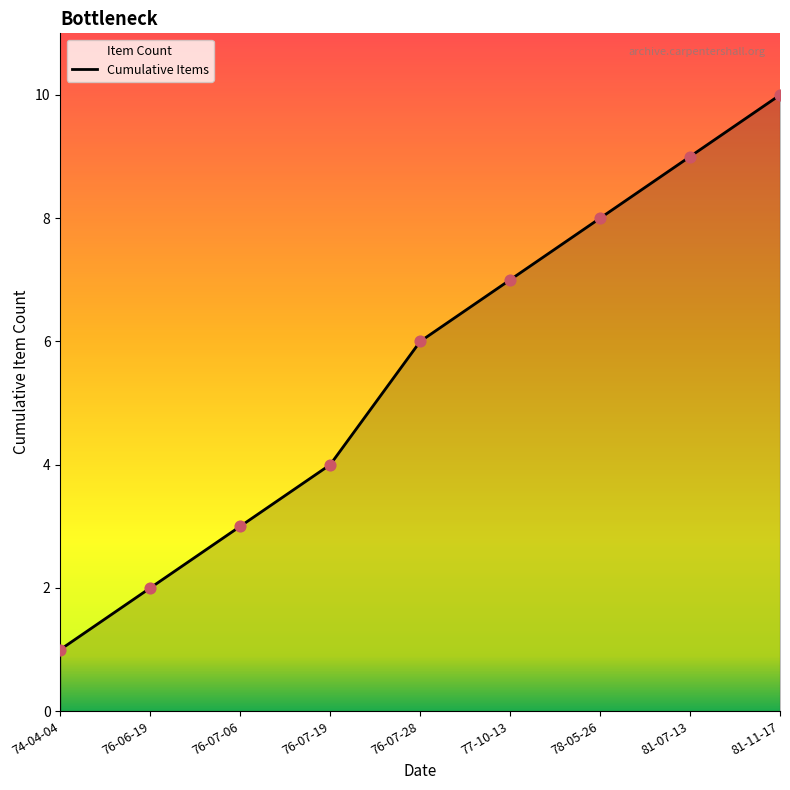

Between 74-04-04 and 78-05-26, which is larger?

78-05-26